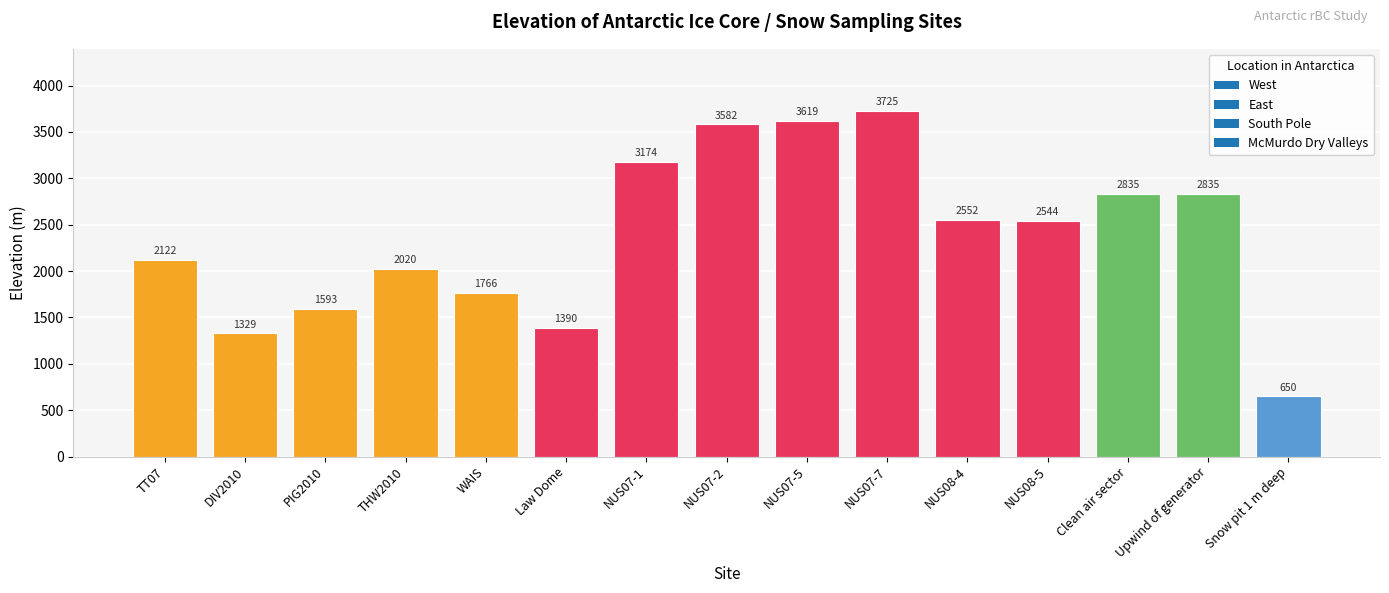

What is the label of the 3rd bar from the left?

PIG2010